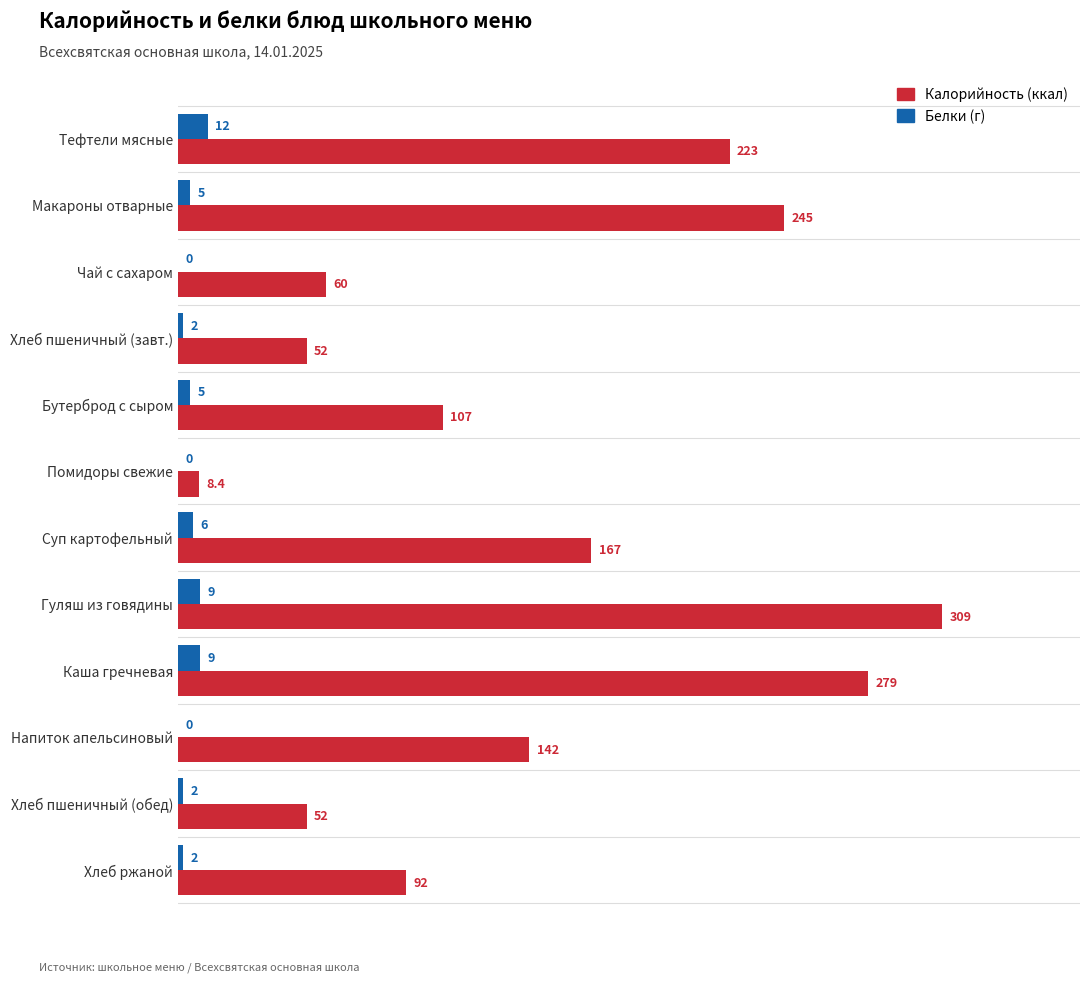

What is the total value across all series at Макароны отварные?

250.0